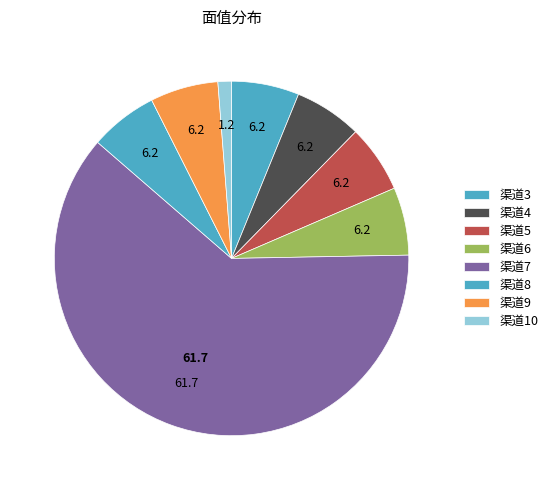

Count the number of slices in the pie.

8